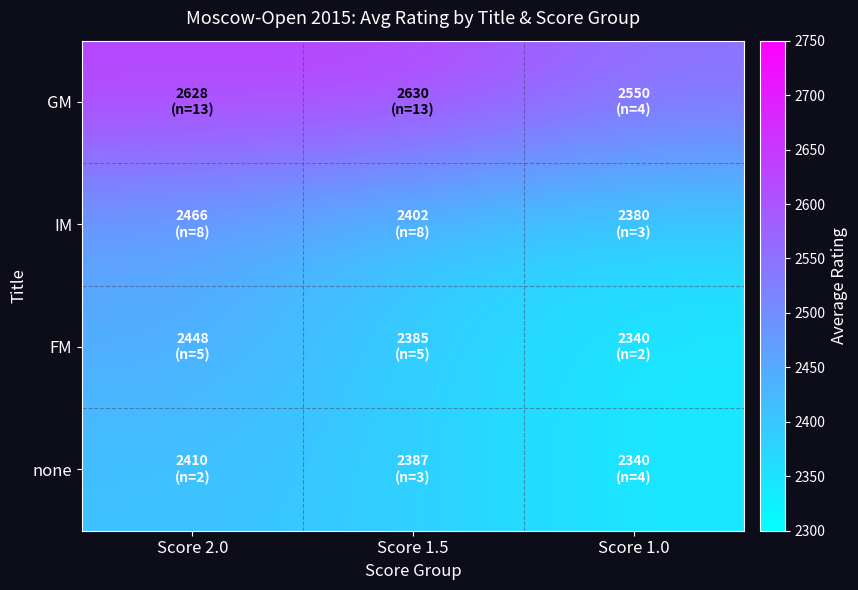

Rank the series at Score 1.0 from lowest to highest value.

FM, none, IM, GM